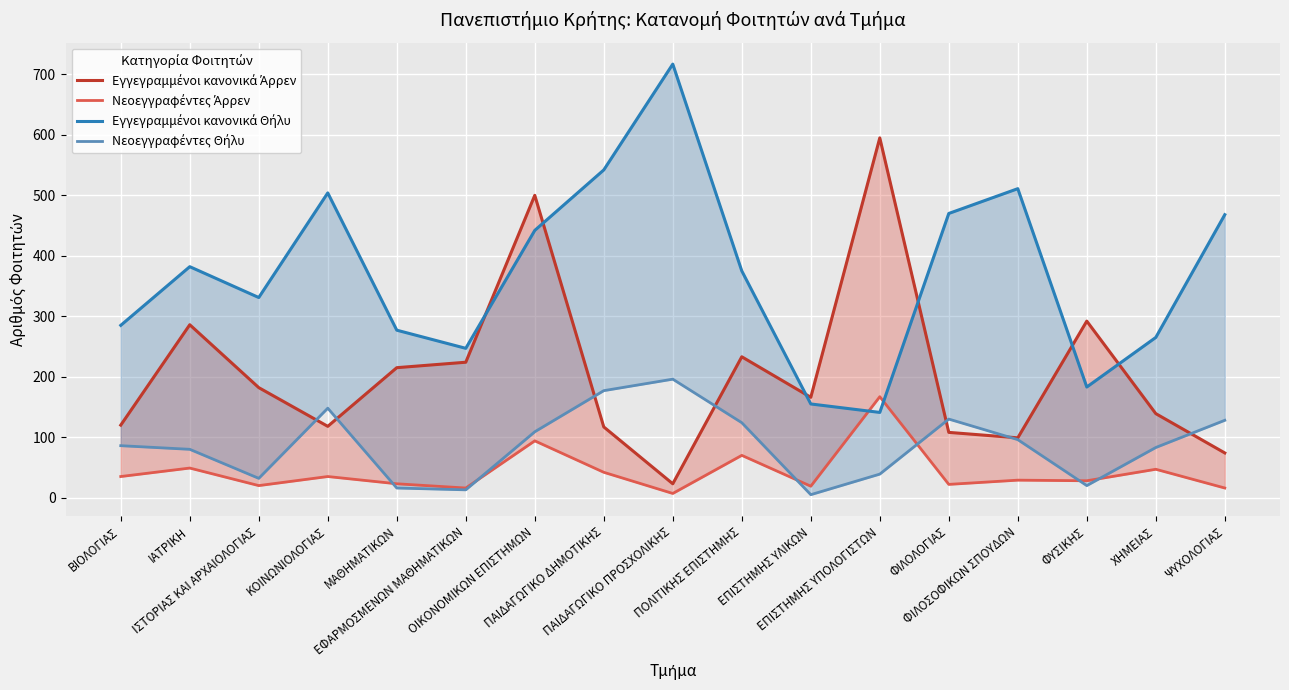

What is the value of the Εγγεγραμμένοι κανονικά Θήλυ point at the 12th from the left?

141